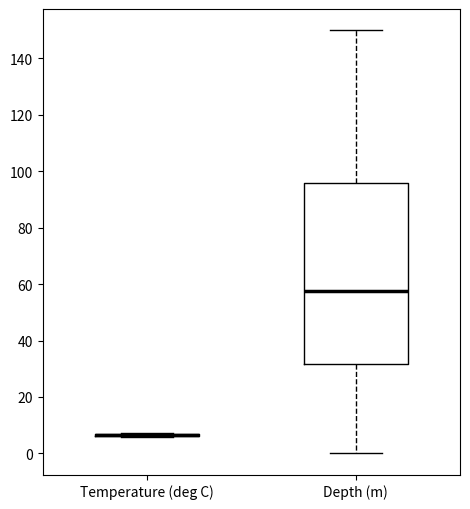

Which box is the tallest, from its lower edge to its upper edge?

Depth (m)